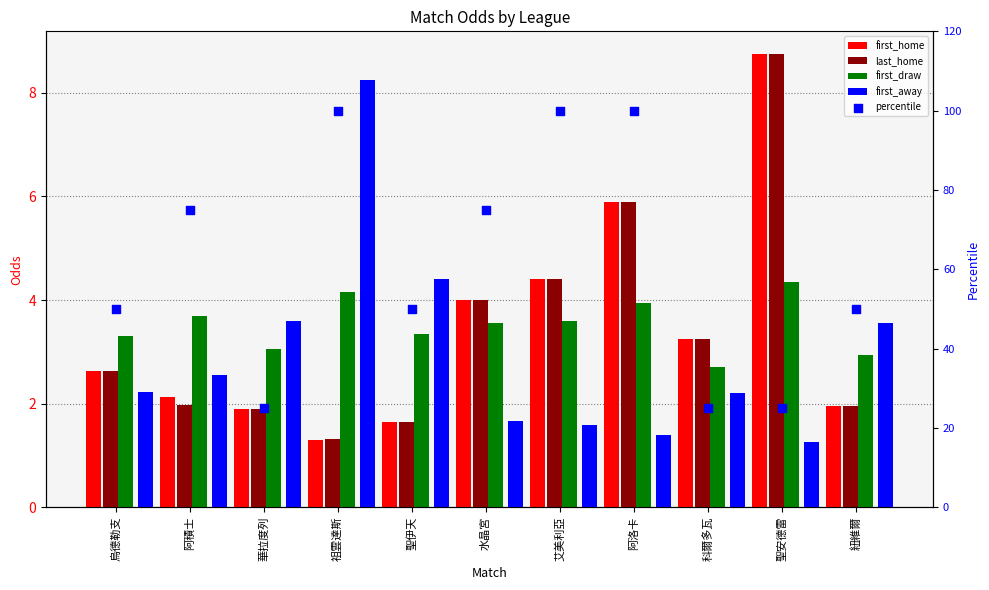

At which category is the sum across all series the highest?

阿洛卡